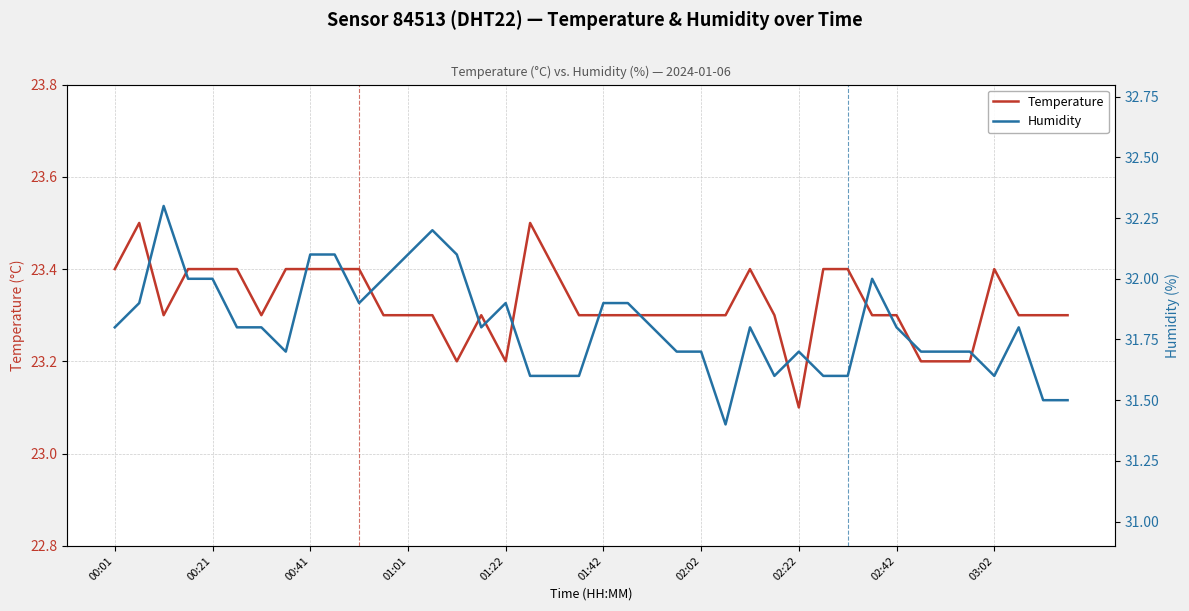

At how many categories does at least one series exceed 23?

40